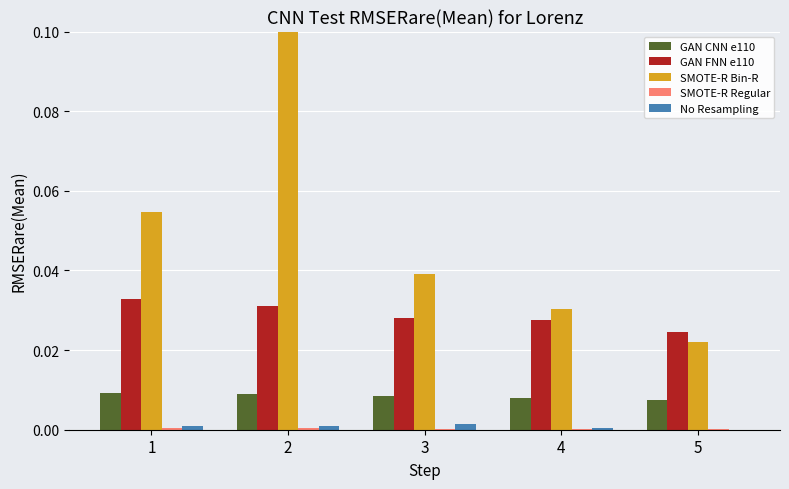

The GAN FNN e110 series shows 0.0 at 5. True or false?

True